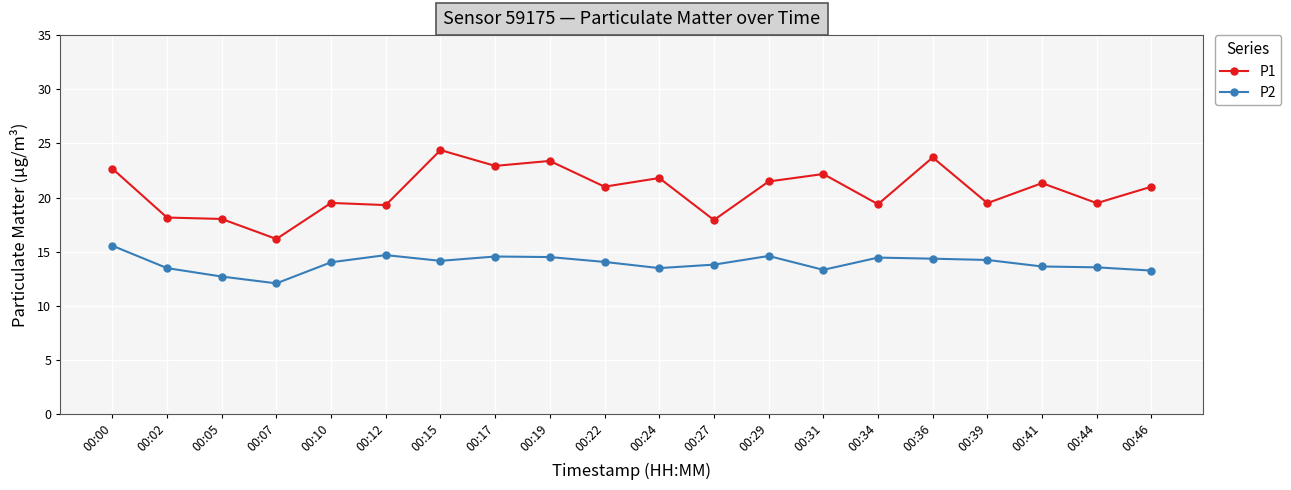

What is the spread (max minus min) of values at 00:19?

8.9